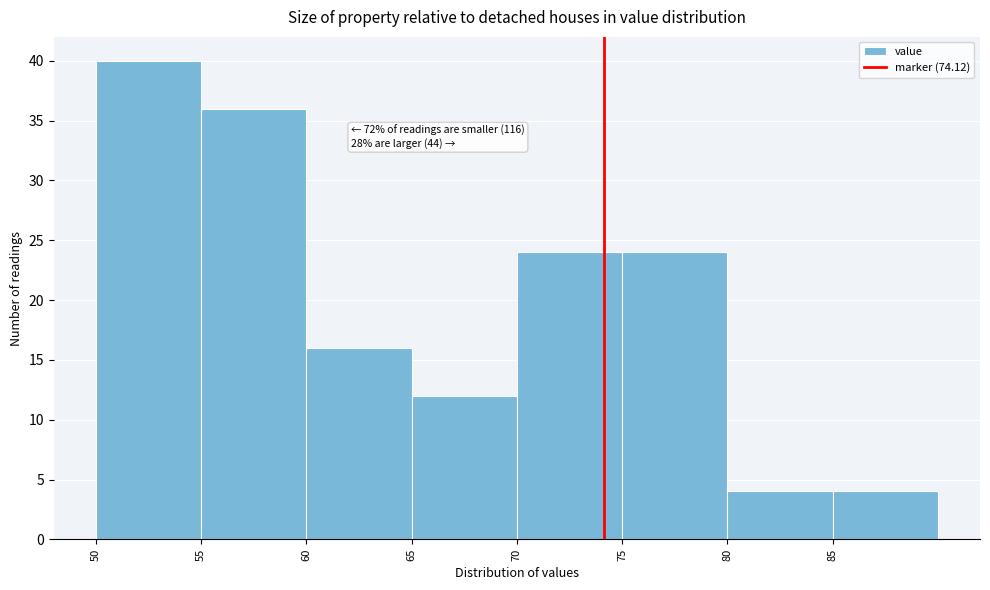

Which range on the x-axis has the tallest bar?

50 to 55